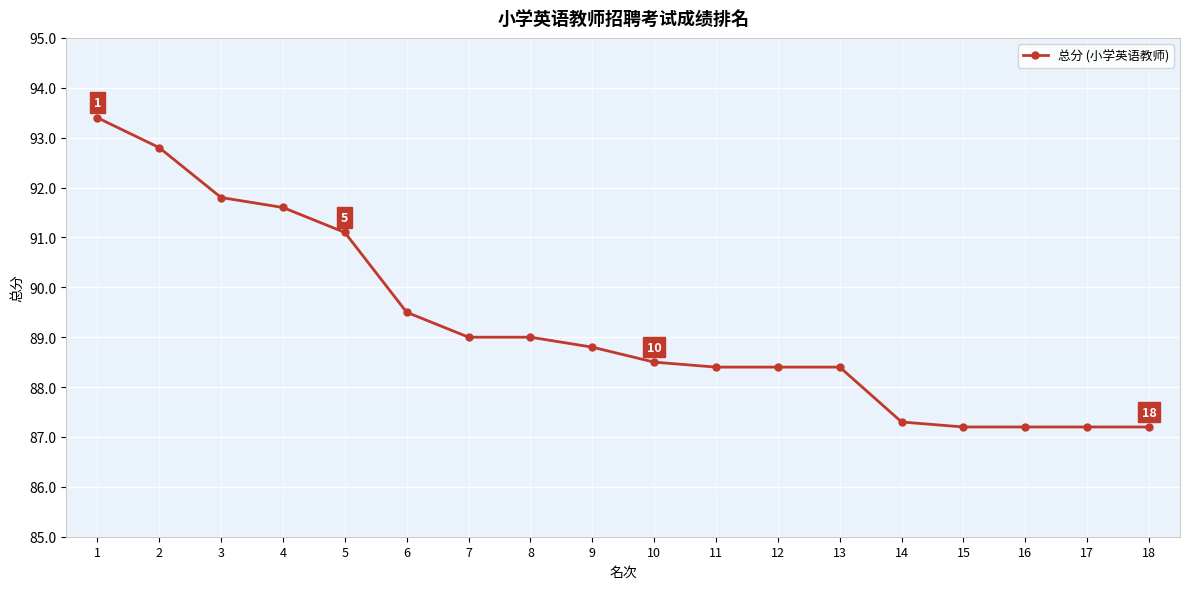

How many data points are less than 88?

5